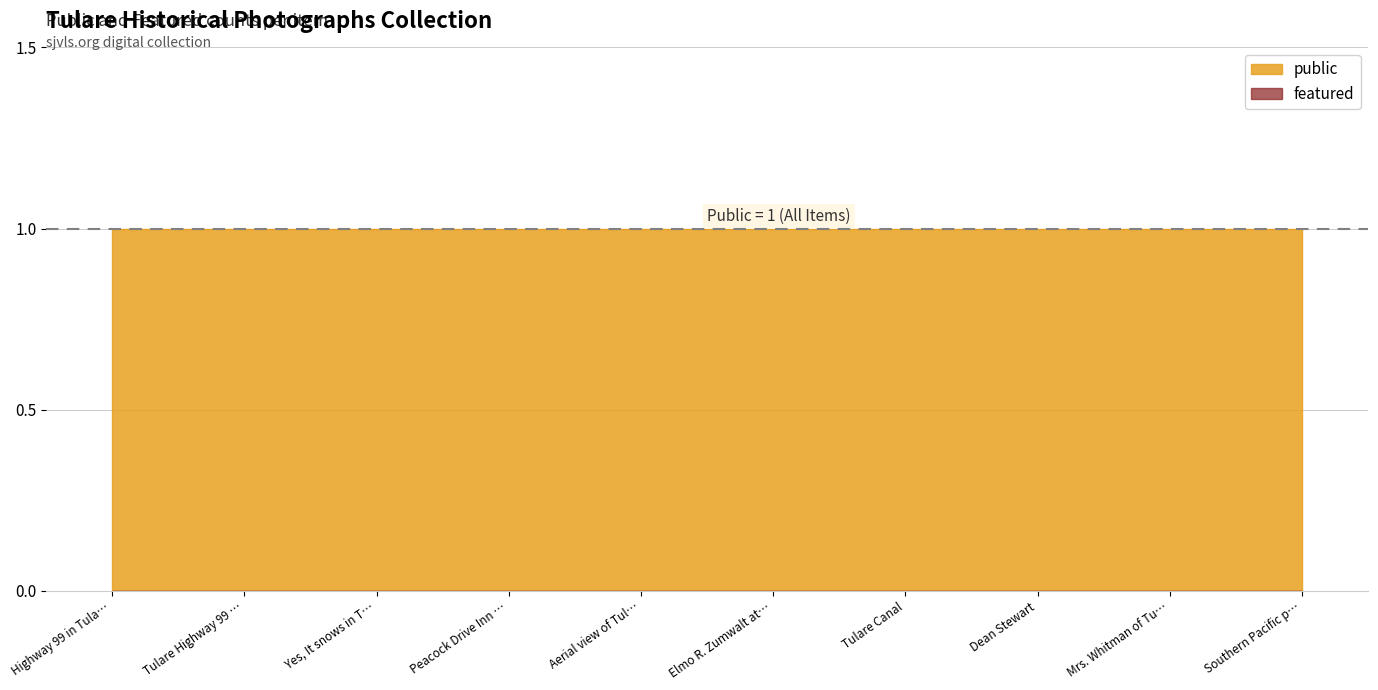

True or false: featured and public intersect in this chart.

False